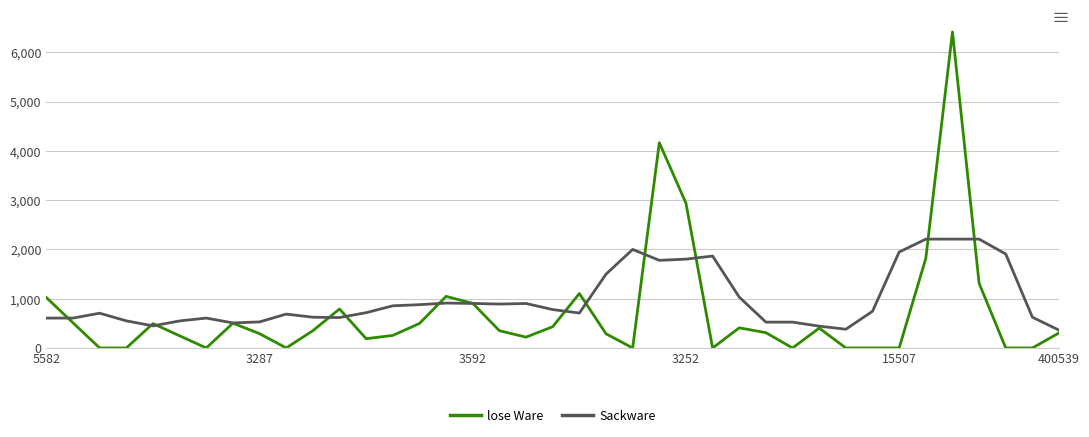

Which series has the largest total across all categories?

Sackware